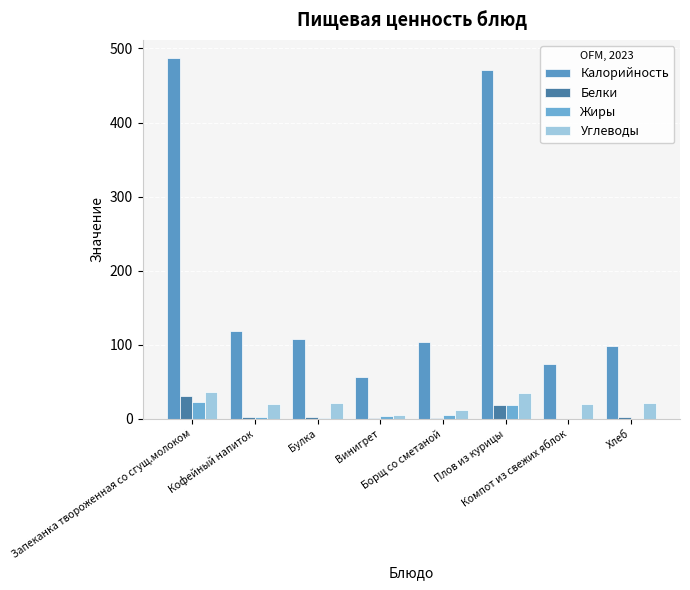

What is the sum of all Белки values?

60.9